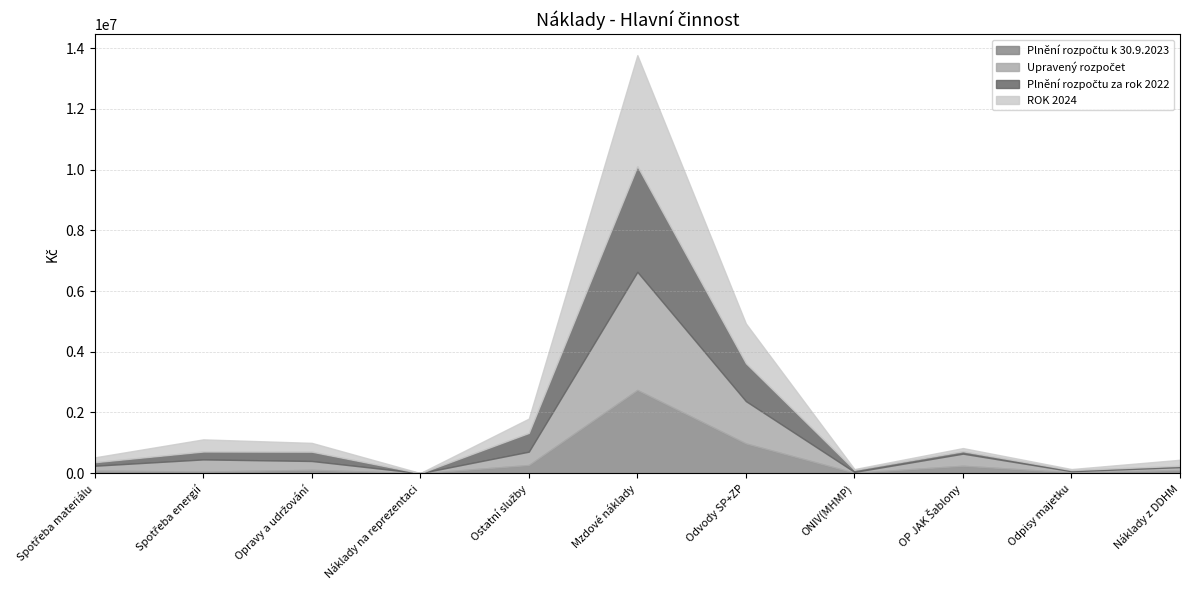

Which series has the widest spread of values?

Upravený rozpočet